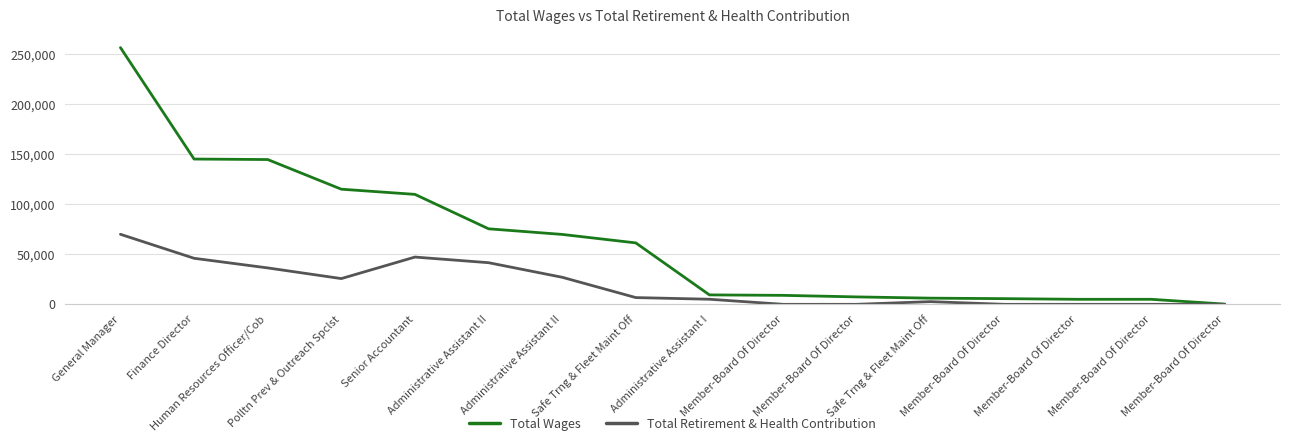

Between Member-Board Of Director and Senior Accountant, which is larger?

Senior Accountant